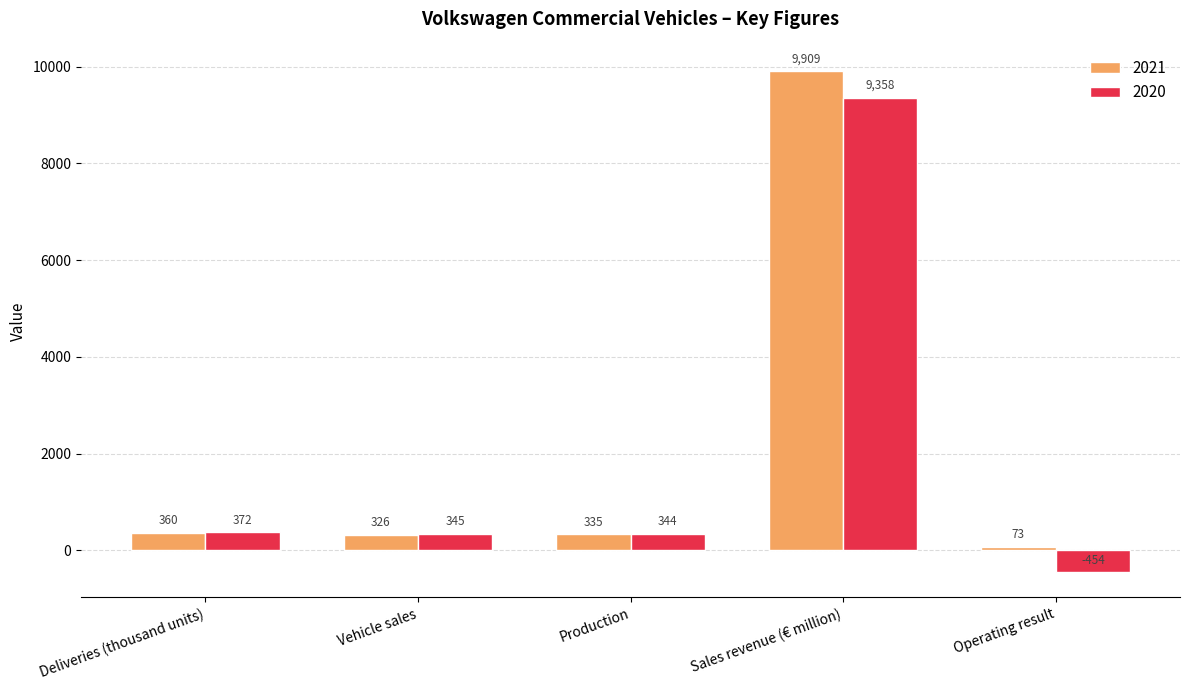

What position from the left is Vehicle sales?

2